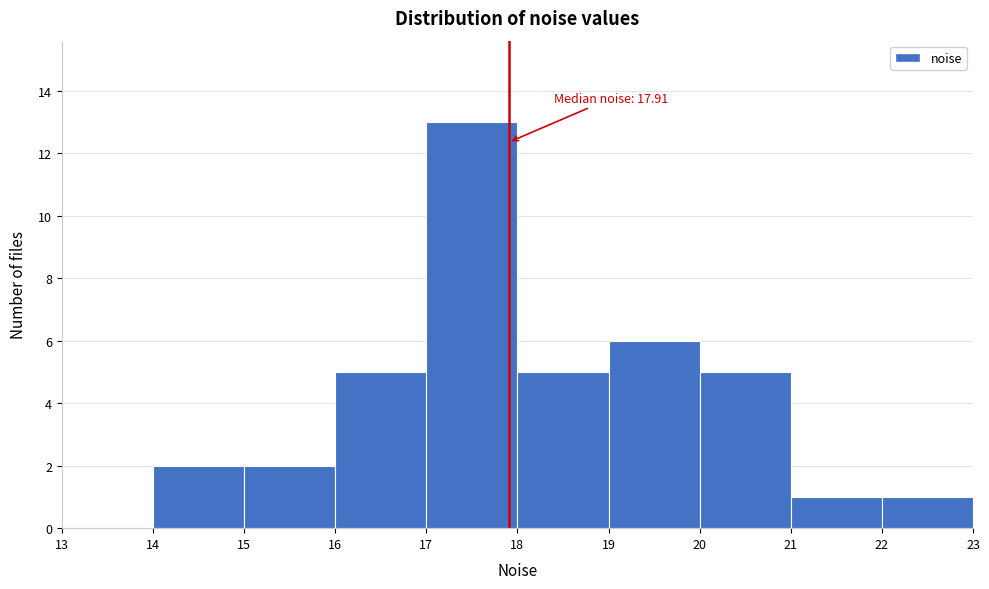

Over which range of the x-axis is the bar tallest?

17 to 18